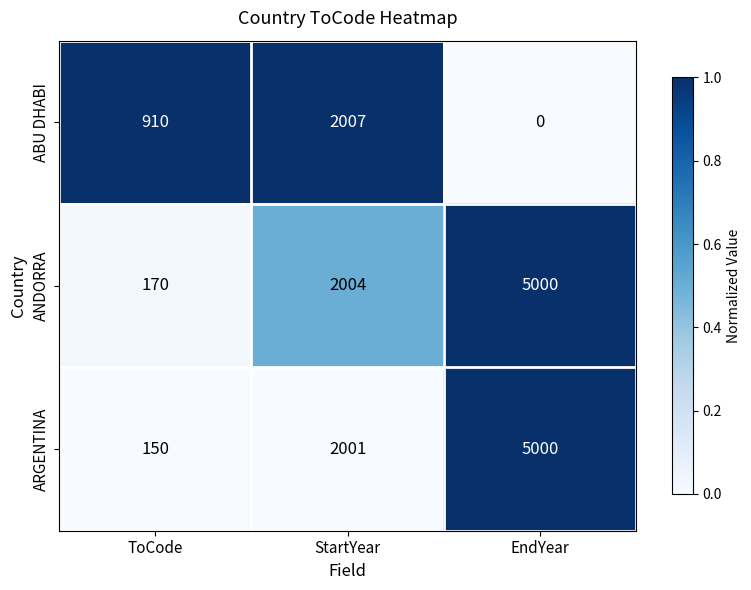

How many data points in ABU DHABI are less than 910?

1